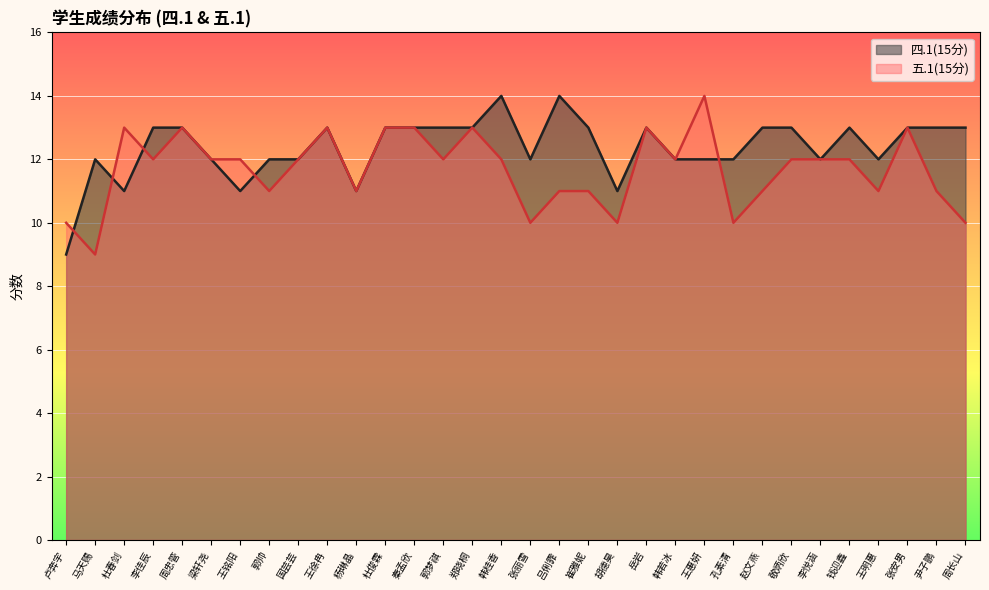

Rank the series by their maximum value, from highest to lowest.

四.1(15分), 五.1(15分)